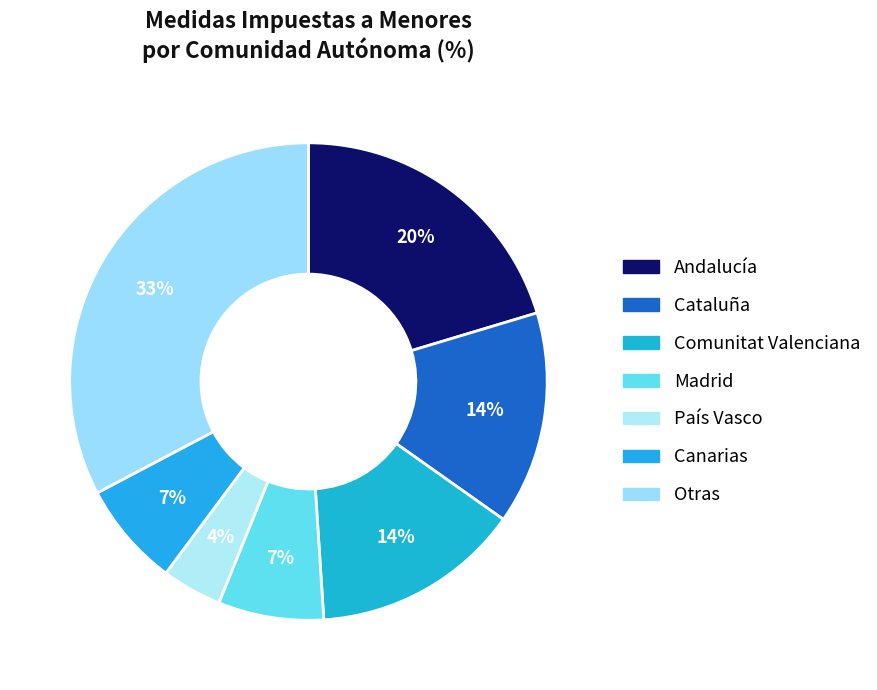

Count the number of slices in the pie.

7